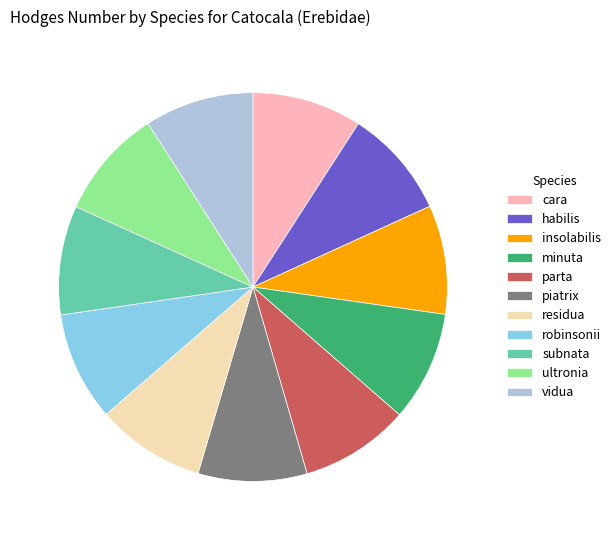

The vidua slice represents 1% of the pie. True or false?

False